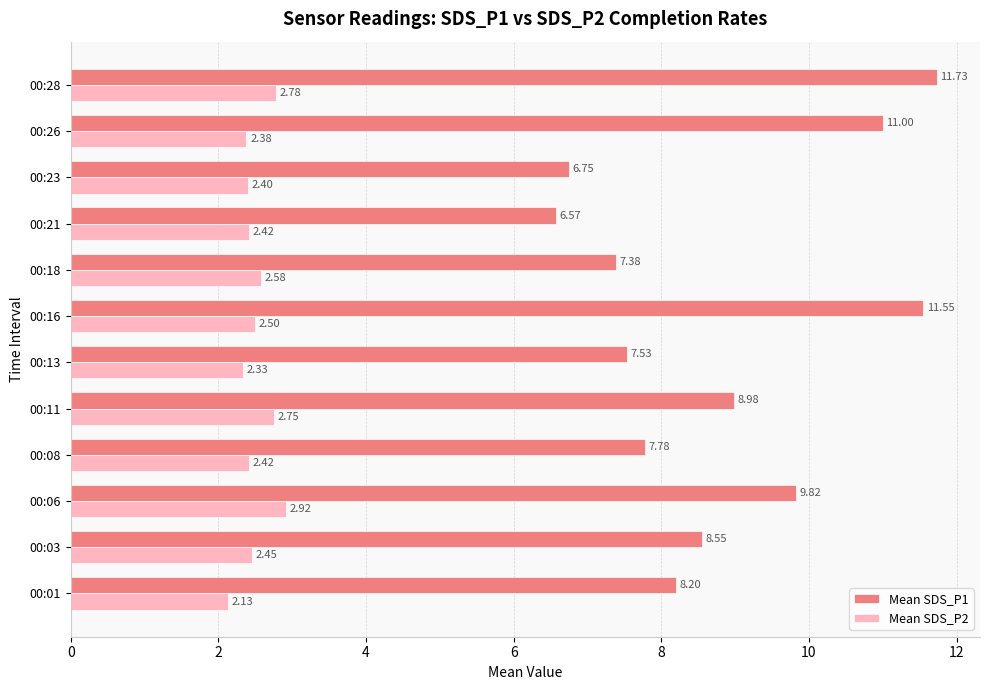

Which series has the largest total across all categories?

Mean SDS_P1